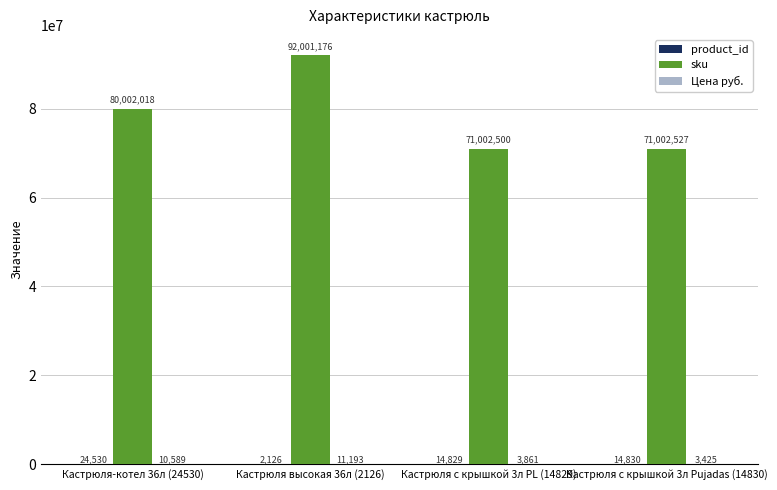

What is the maximum value shown in the chart?

92001176